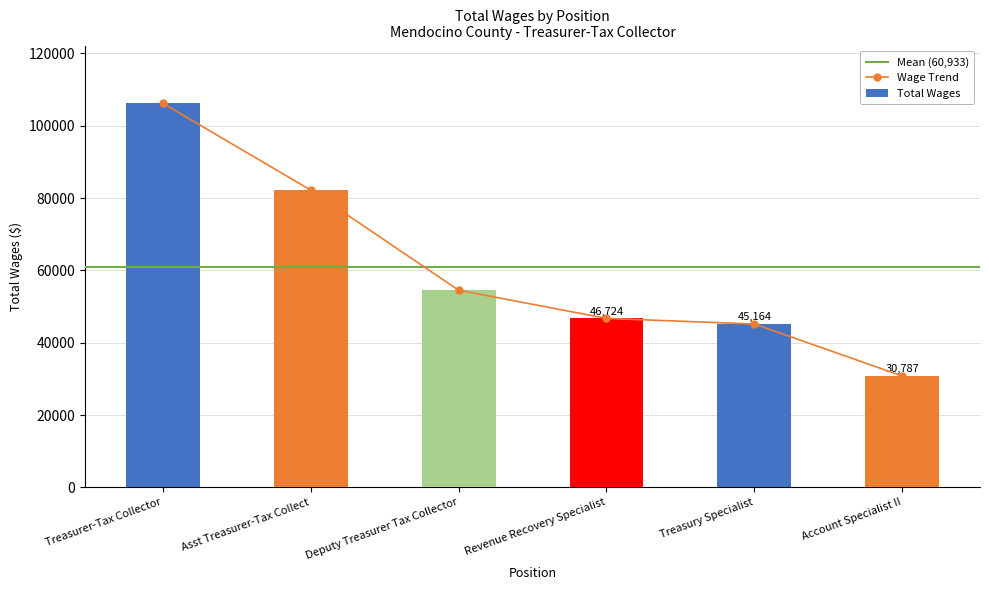

Reading left to right, extract all data points from this chart.

106214	82190	54520	46724	45164	30787